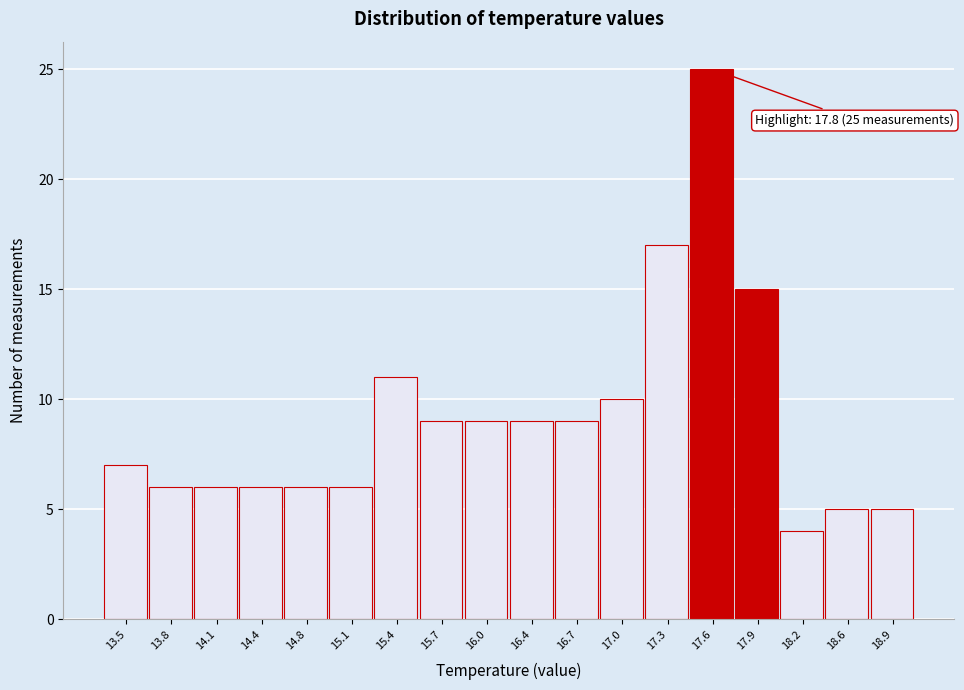

Reading right to left, what are all the values shown in this chart?

5	5	4	15	25	17	10	9	9	9	9	11	6	6	6	6	6	7